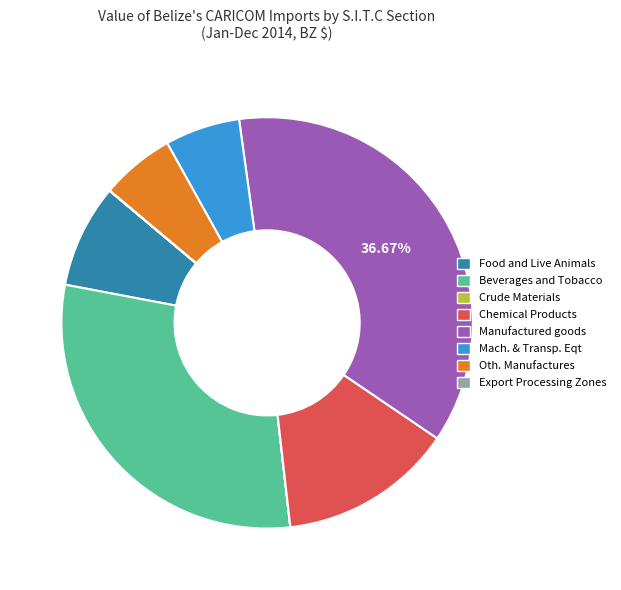

What is the ratio of the value at Mach. & Transp. Eqt to the value at Chemical Products?

0.4